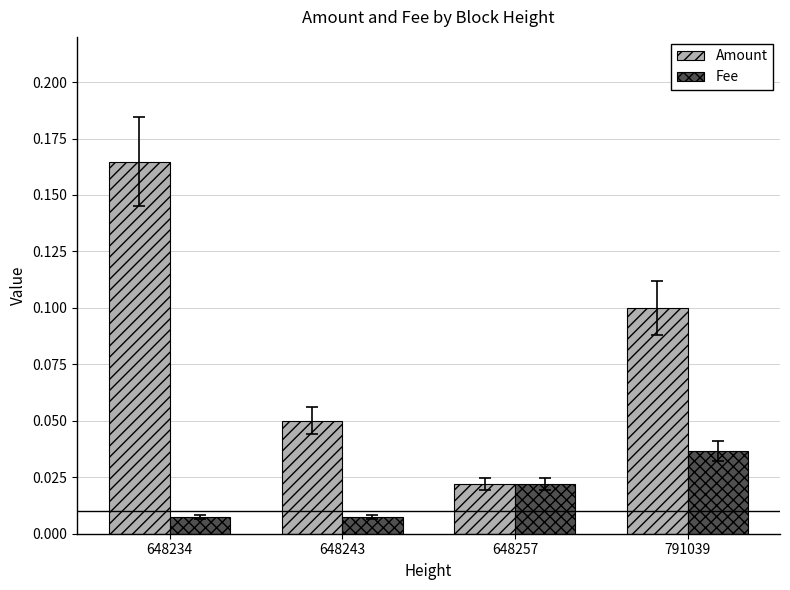

What is the sum of all Amount values?

0.3